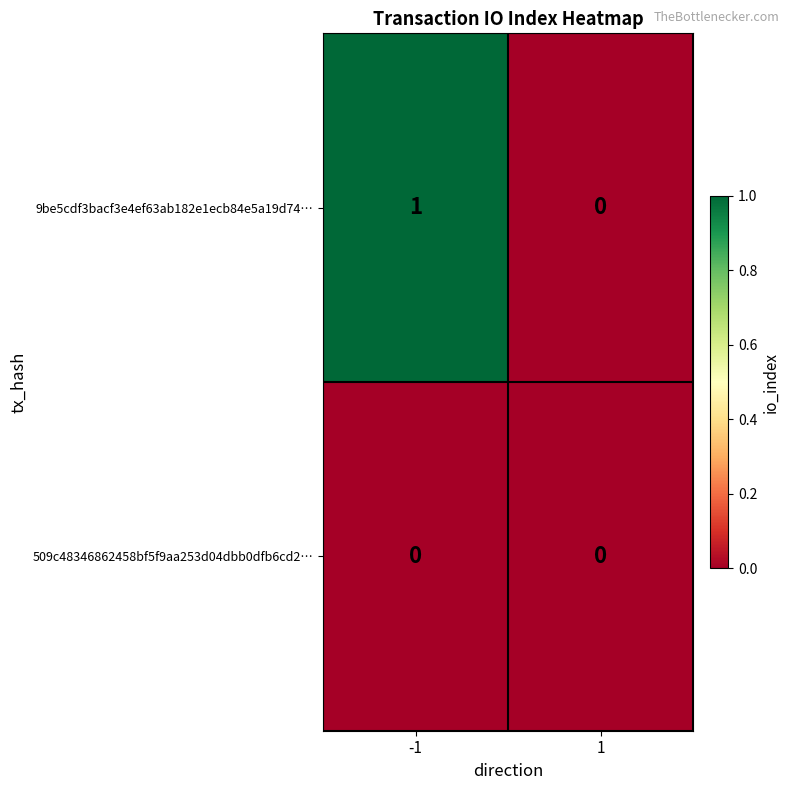

The 509c48346862458bf5f9aa253d04dbb0dfb6cd2… series shows 0 at -1. True or false?

True